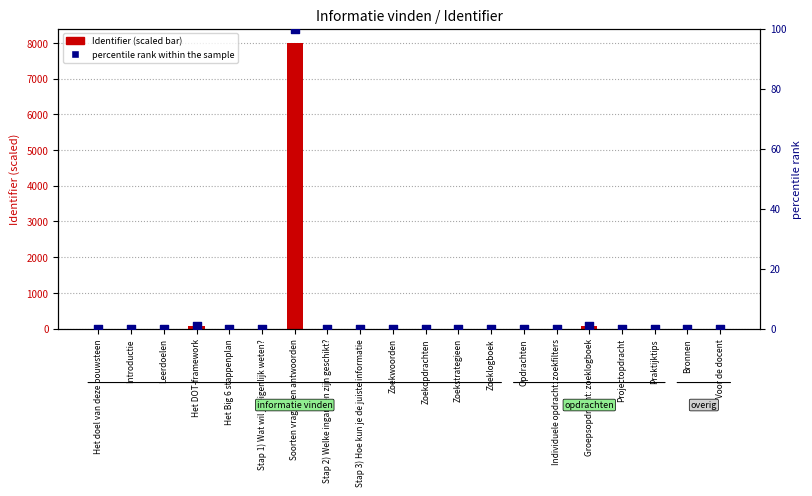

What is the total value across all series at Stap 3) Hoe kun je de juiste informatie?

0.2